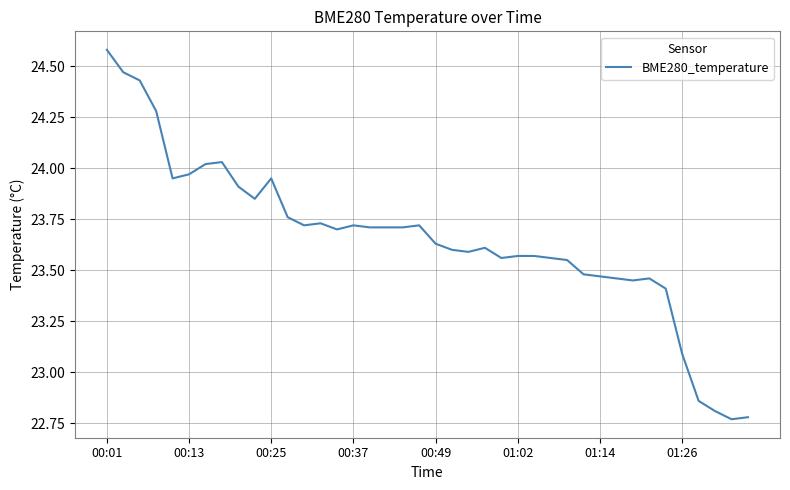

What is the difference between the maximum and minimum values?

1.8